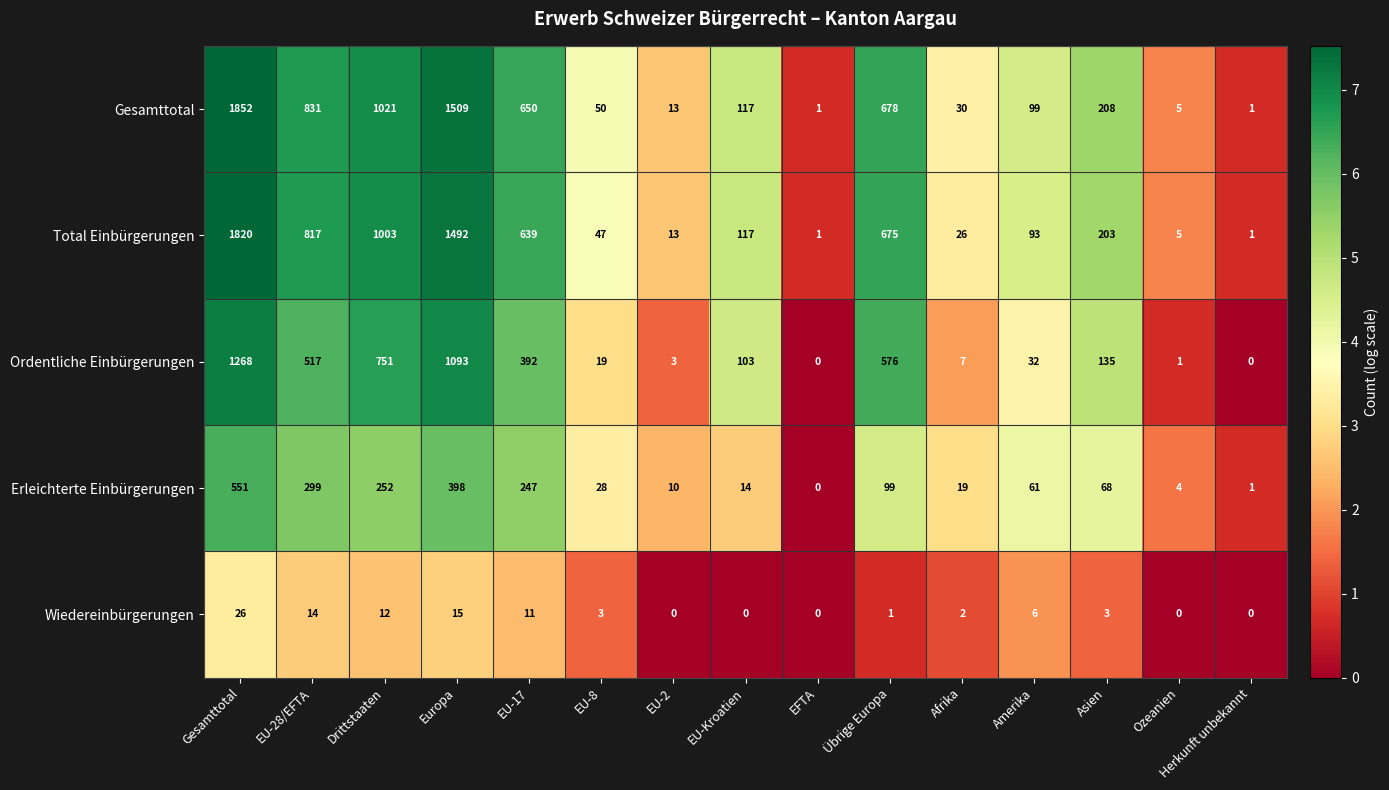

How many data points does each series have?

15